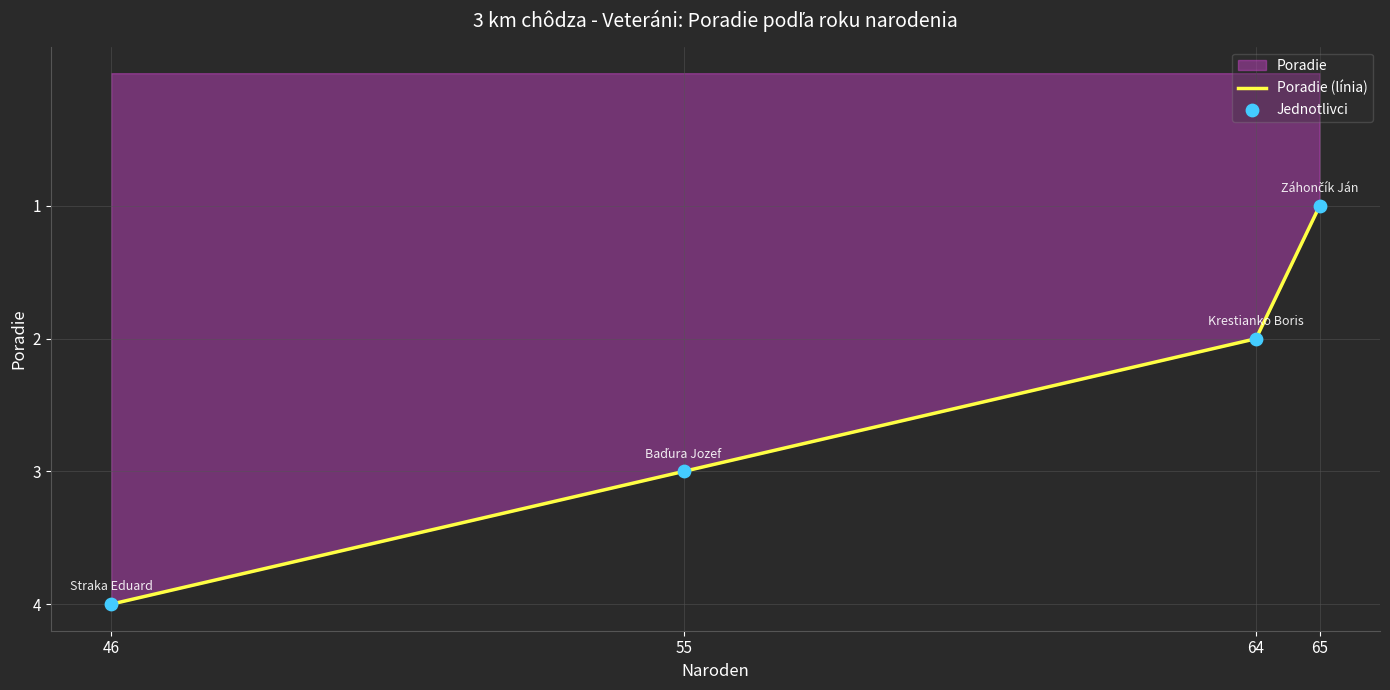

Which series has the largest total across all categories?

Poradie (línia)